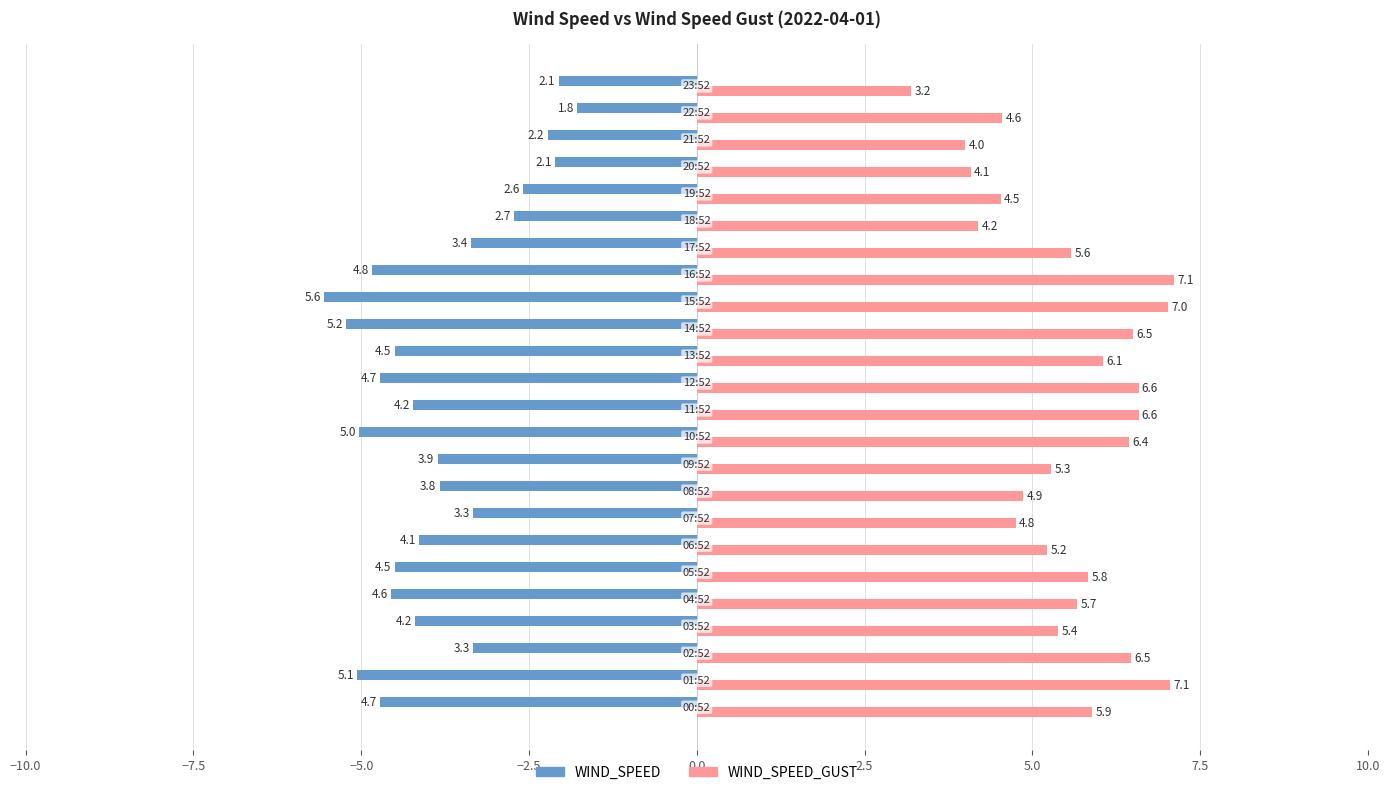

What is the maximum value shown in the chart?

7.1